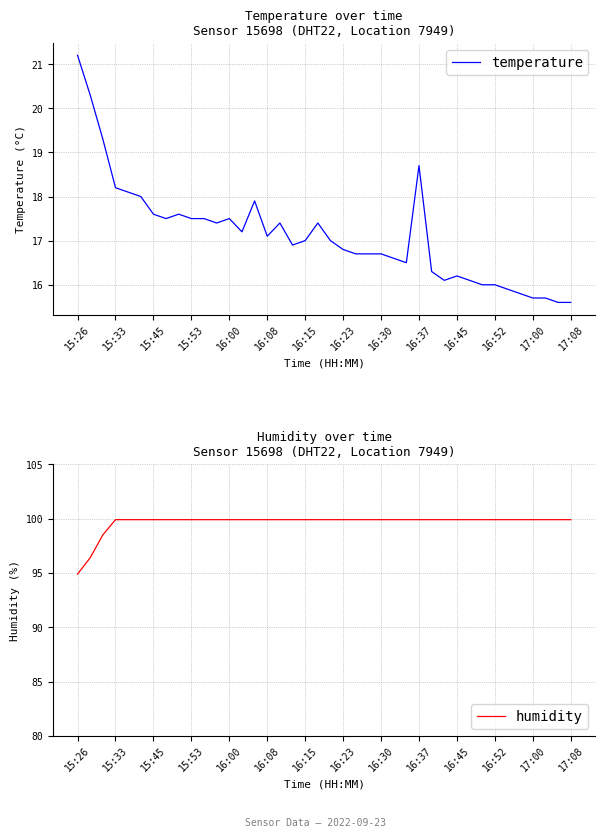

What is the highest value of the temperature series?

21.2